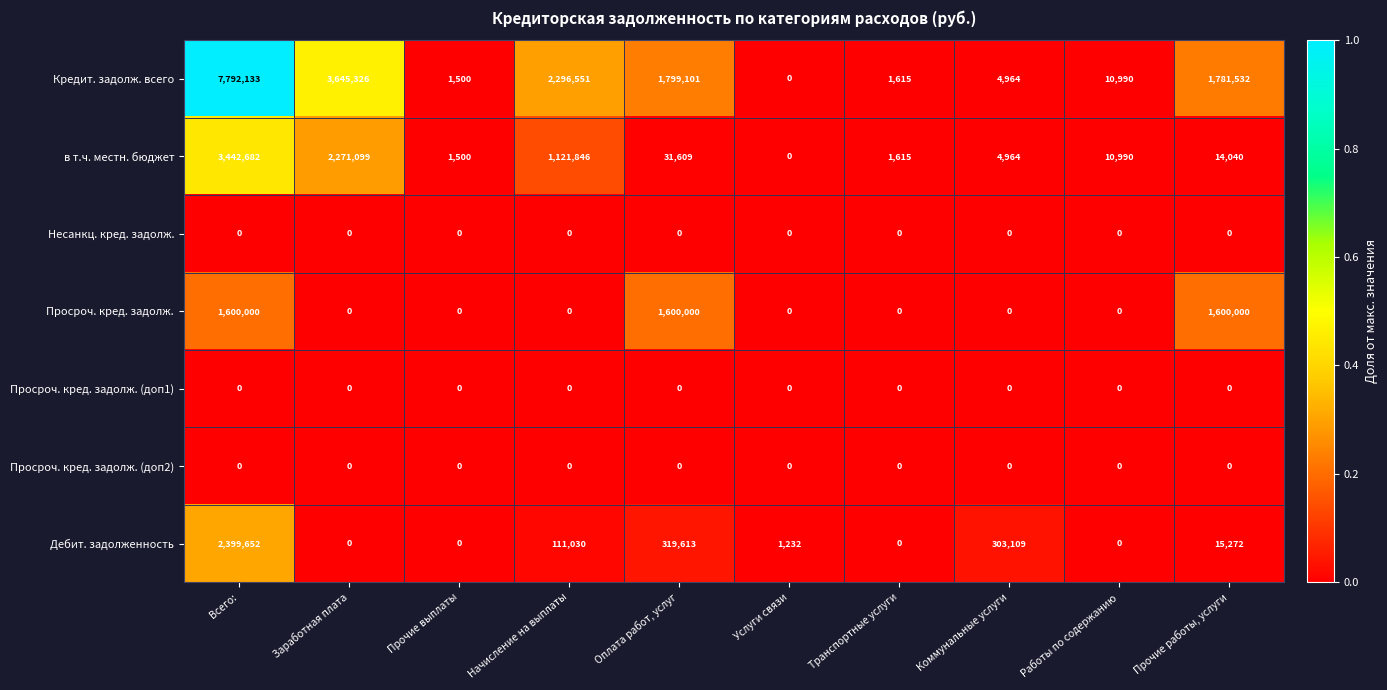

The value of Несанкц. кред. задолж. at Коммунальные услуги is 0. True or false?

True